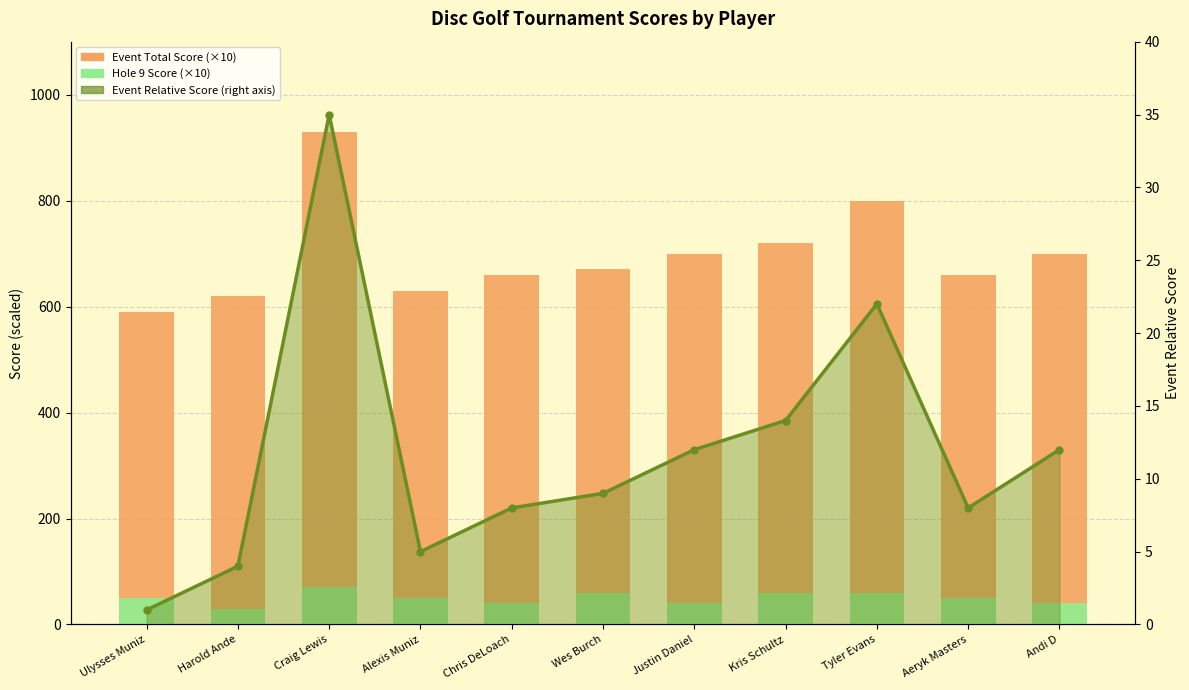

What is the lowest value of the Event Total Score (×10) series?

590